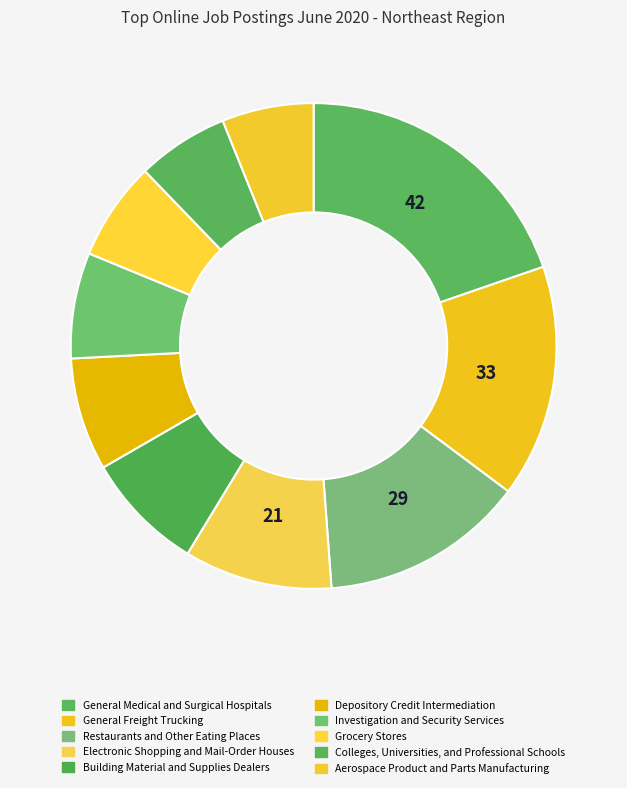

The Colleges, Universities, and Professional Schools slice represents 6% of the pie. True or false?

True